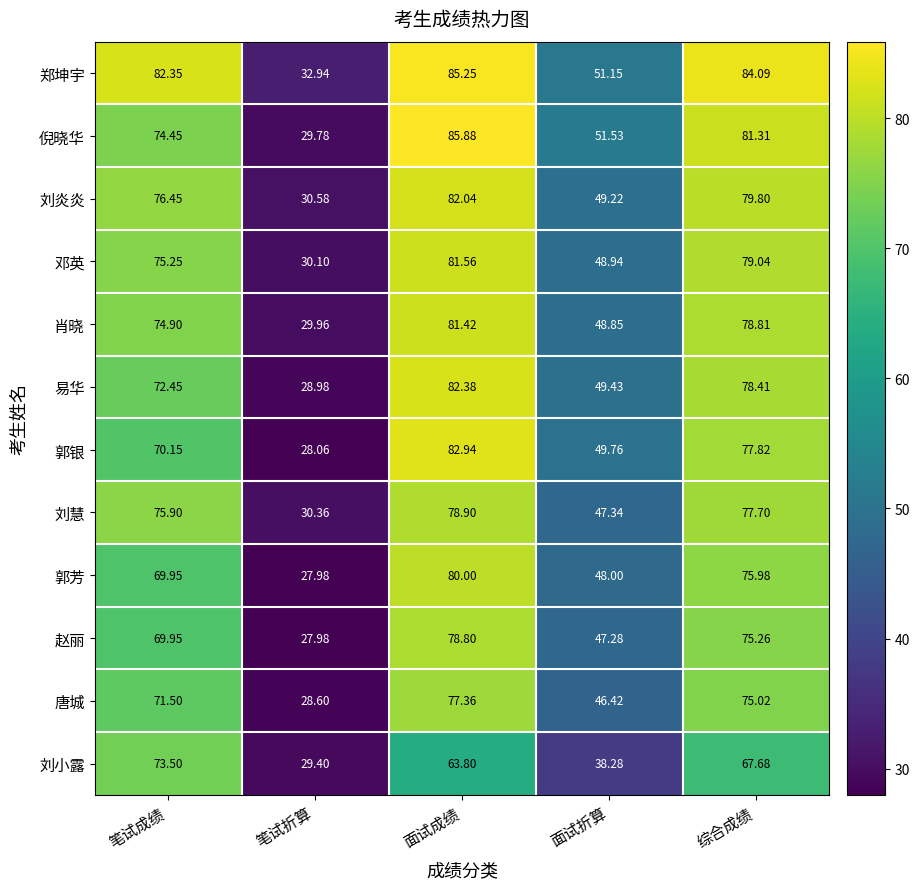

Which series has the largest total across all categories?

郑坤宇